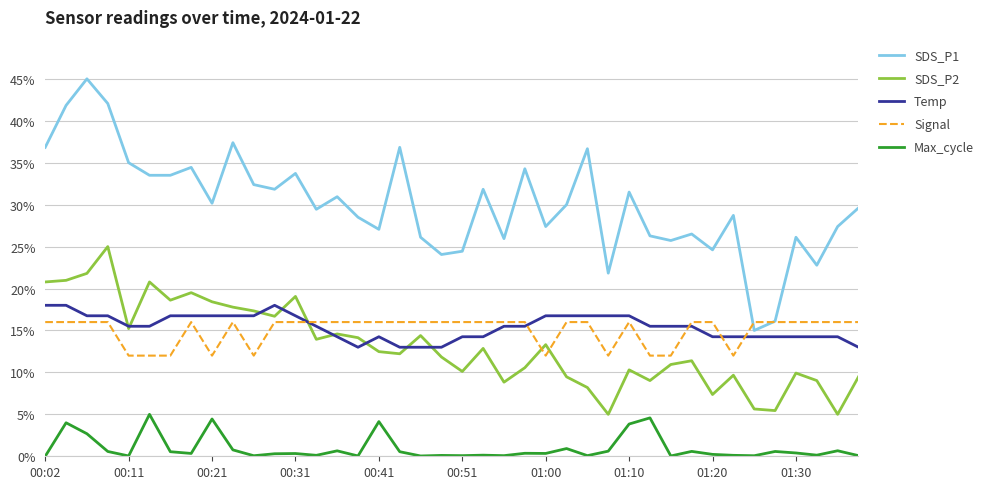

What is the maximum value for SDS_P2?

25.0